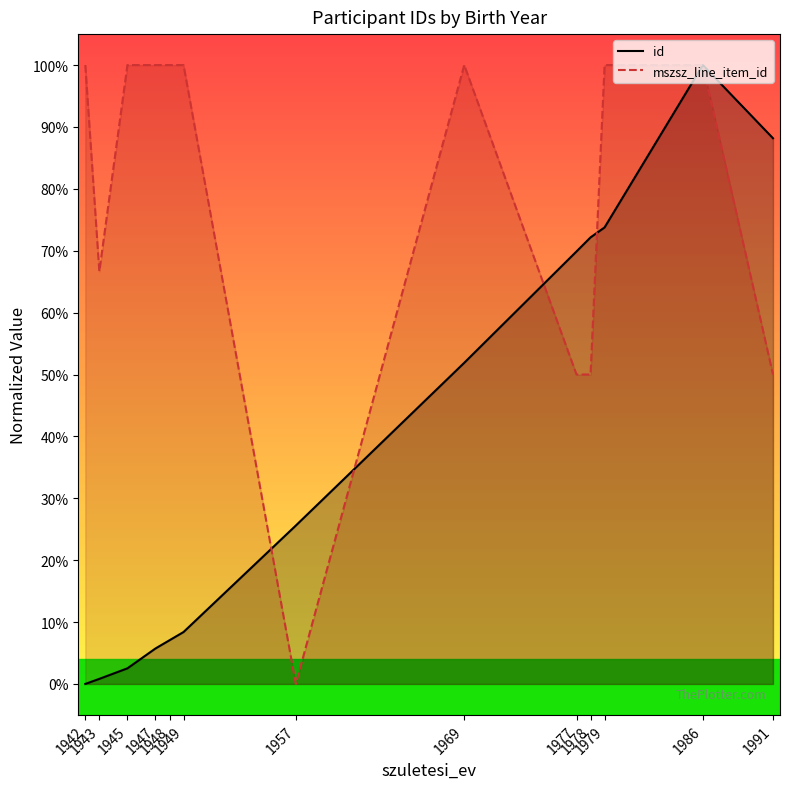

True or false: mszsz_line_item_id and id intersect in this chart.

True